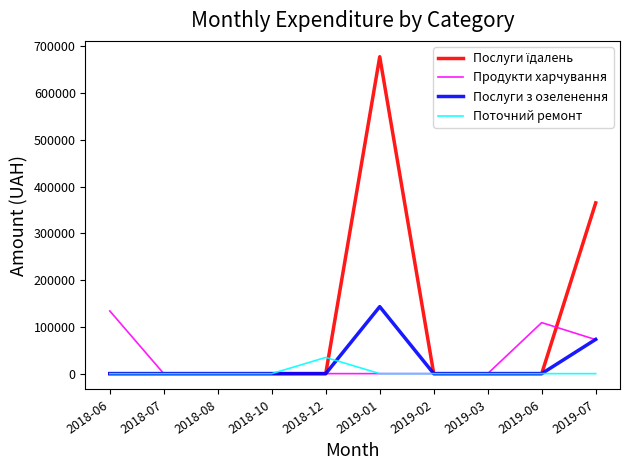

The value of Поточний ремонт at 2018-12 is 61507.0. True or false?

False